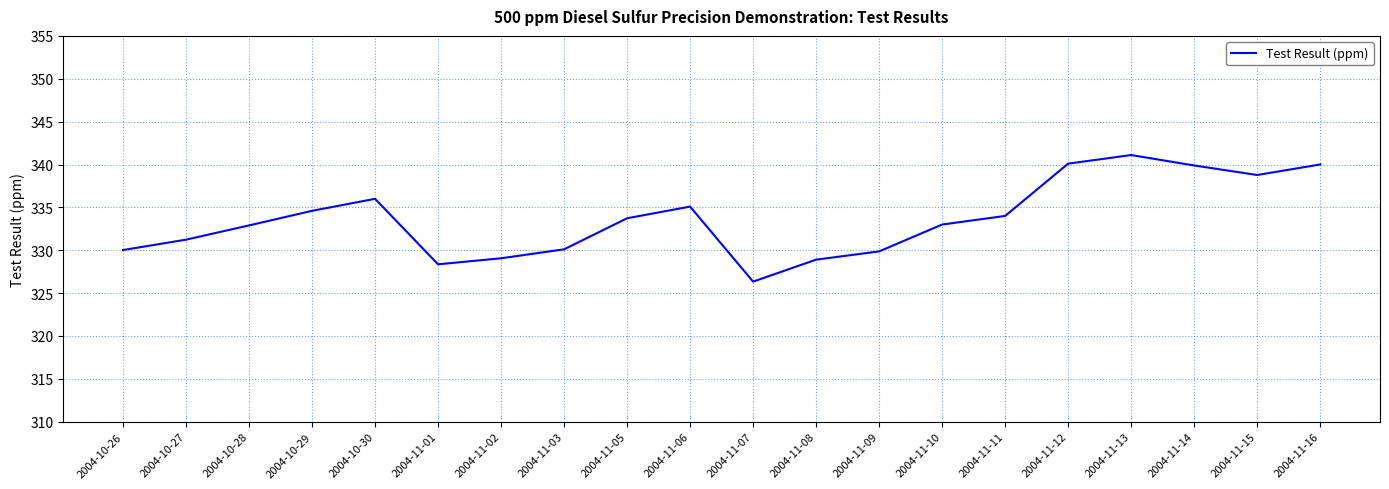

What is the ratio of the value at 2004-11-05 to the value at 2004-11-13?

1.0